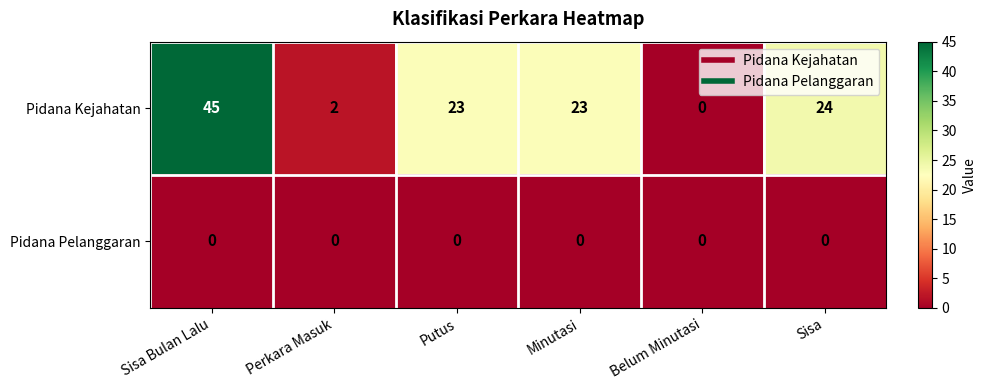

Which series changed the most between Sisa Bulan Lalu and Belum Minutasi?

Pidana Kejahatan